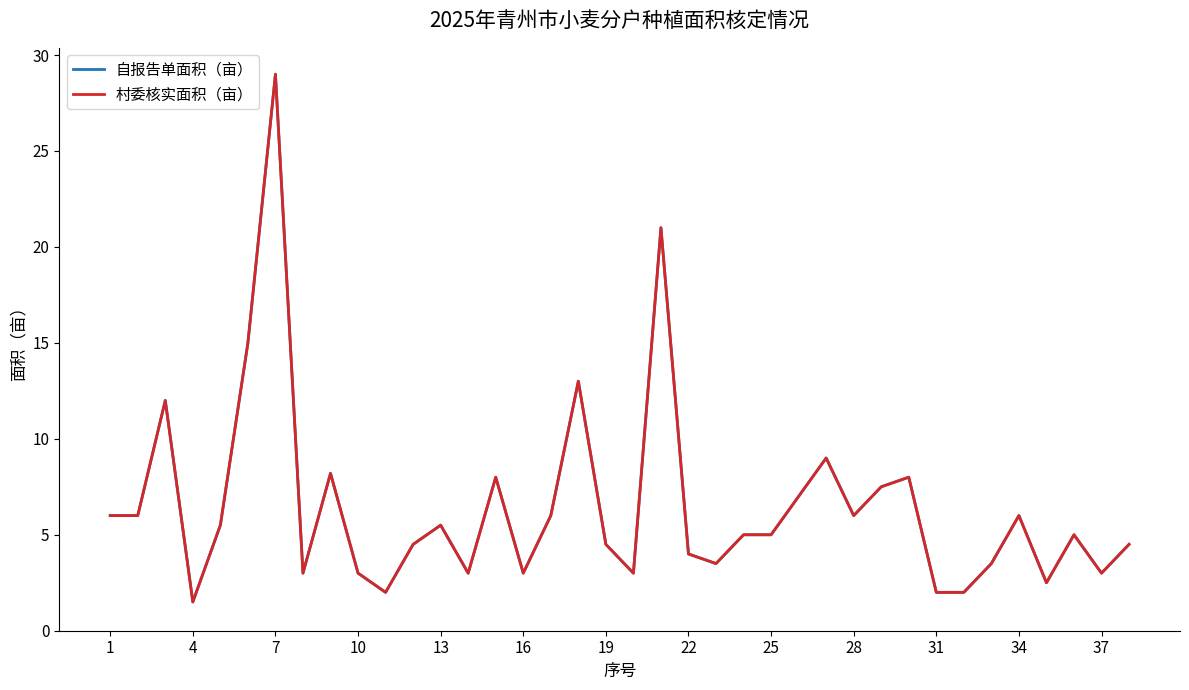

Does the chart display data point markers on the line(s)?

No